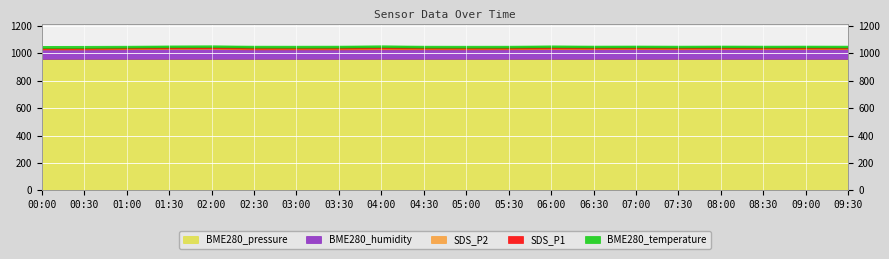

At which label does SDS_P1 reach its minimum?

01:00